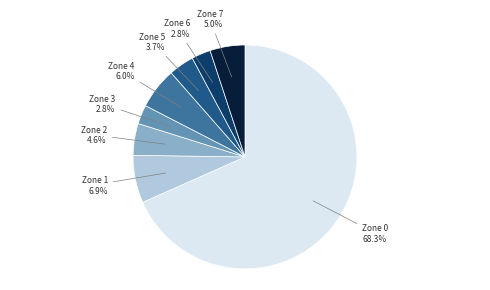

Is there a majority slice in this chart?

Yes